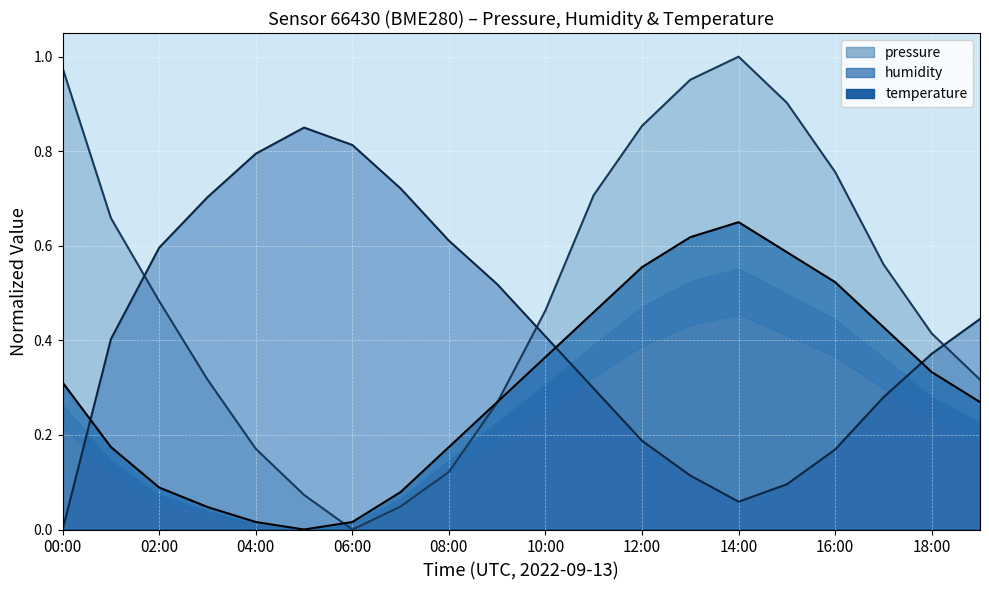

Is it true that temperature equals 0.1 at 07:00?

True